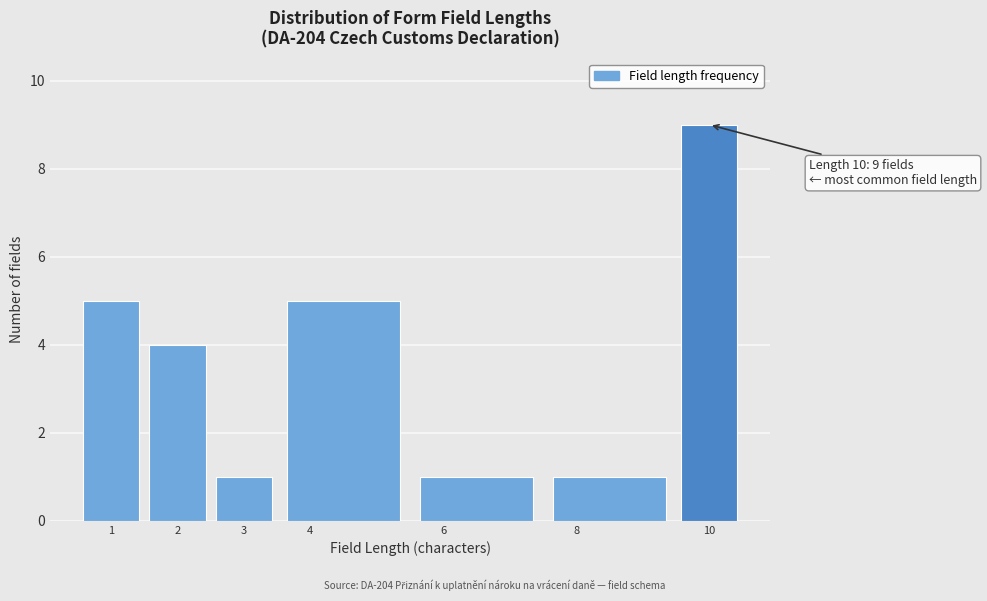

Over which range of the x-axis is the bar tallest?

9.5 to 10.5